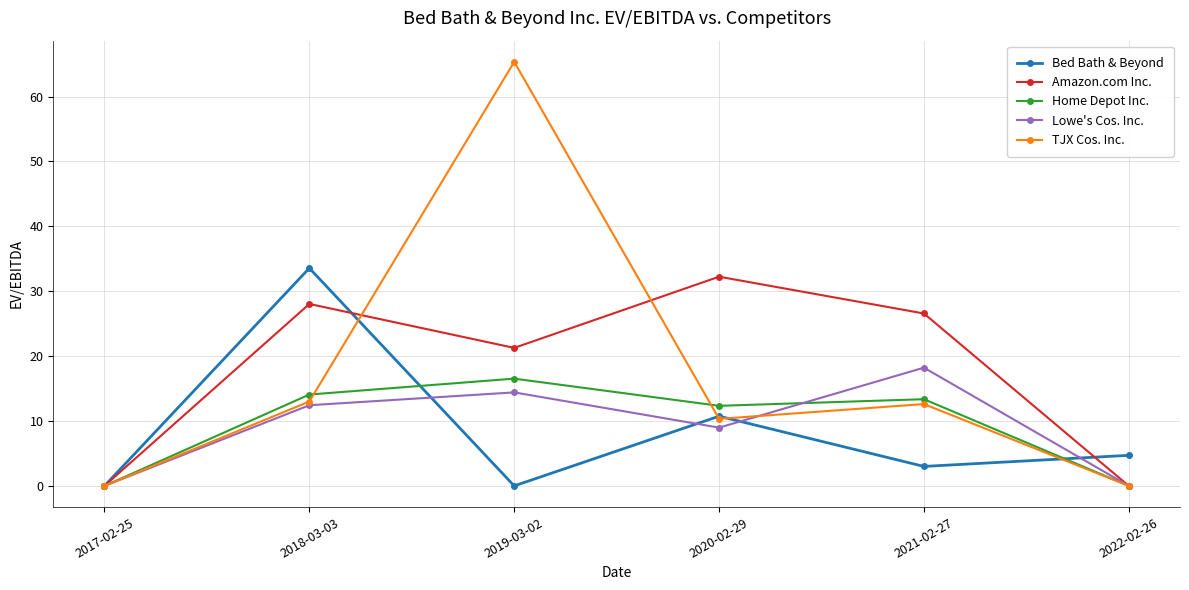

Which series has the widest spread of values?

TJX Cos. Inc.